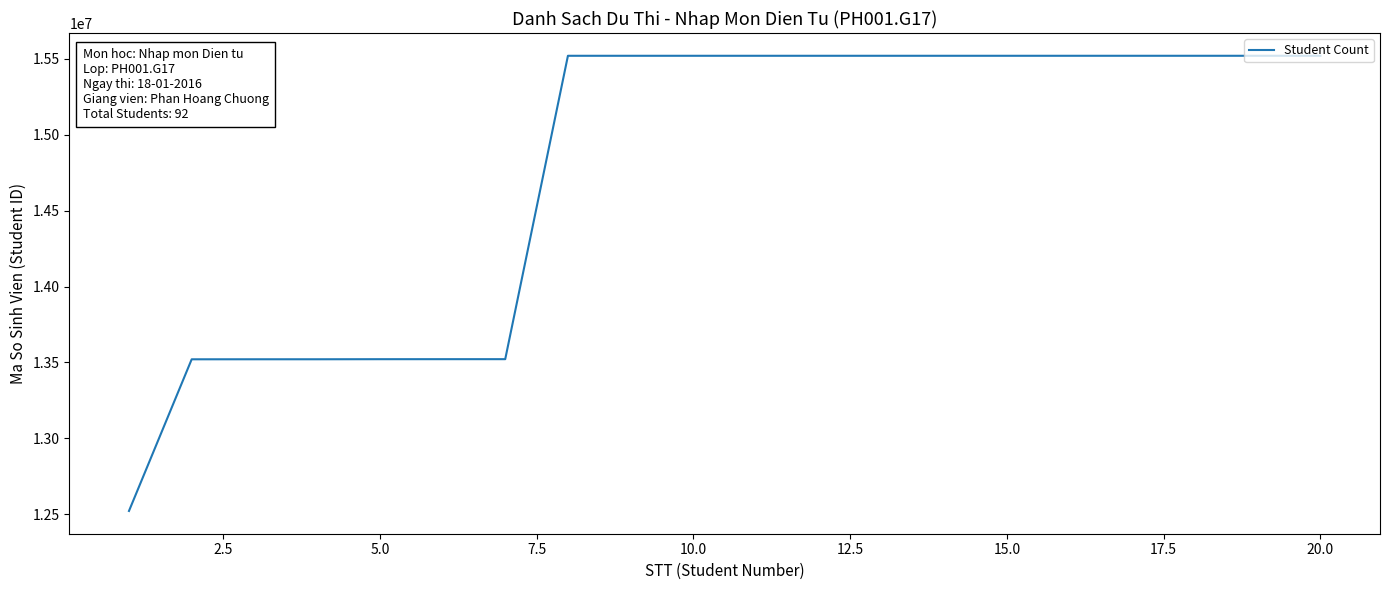

What is the smallest value displayed?

12520452